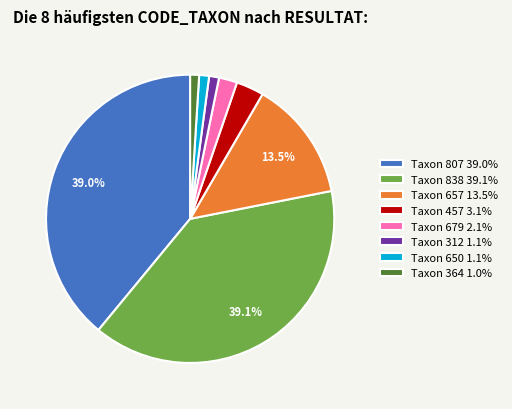

What is the ratio of the value at Taxon 838 39.1% to the value at Taxon 807 39.0%?

1.0